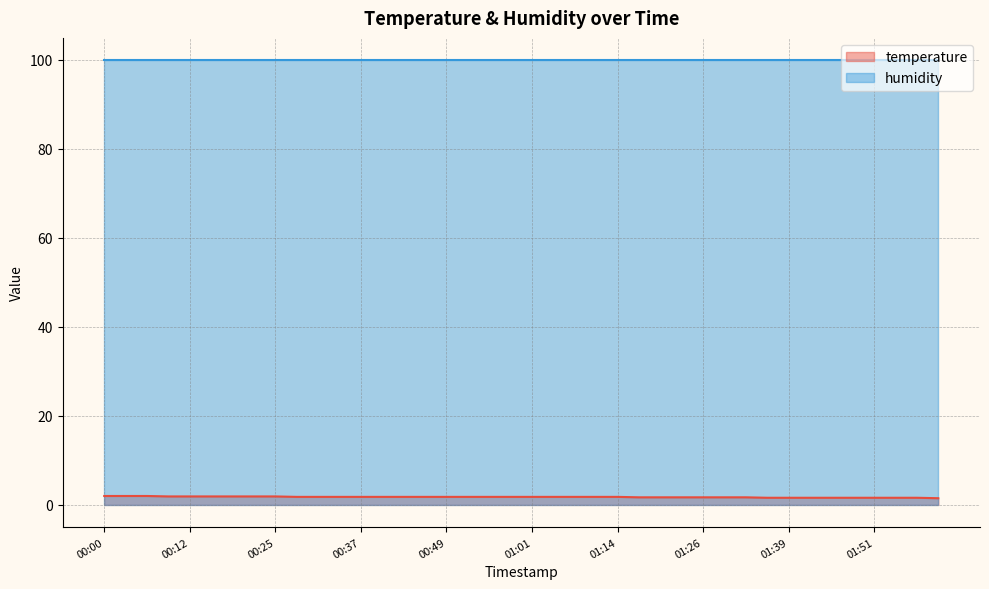

What is the difference between the second highest and minimum values?

0.5